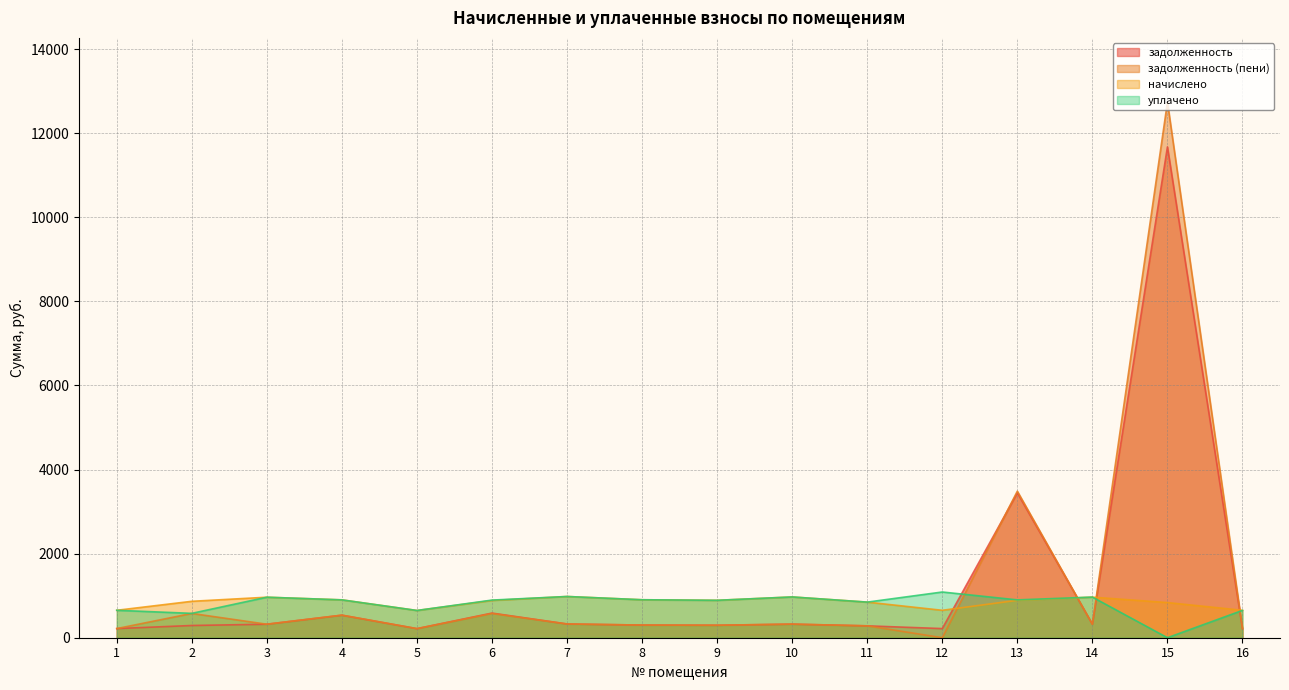

Reading left to right, list all the values displayed in this chart.

задолженность: 217.4	290.9	321.1	535.8	216.0	585.8	326.9	301.0	296.6	323.3	282.2	217.5	3443.8	321.7	11672.5	214.9
задолженность (пени): 217.4	577.4	321.1	536.9	216.0	576.4	326.9	301.0	296.6	323.3	282.2	0.0	3485.0	321.5	12736.6	217.4
начислено: 652.3	866.2	963.4	900.7	648.0	885.6	980.6	902.9	889.9	969.8	846.7	652.3	889.9	965.5	835.9	652.3
уплачено: 652.3	579.6	963.4	900.0	648.0	895.0	980.6	902.9	889.9	969.8	846.7	1087.3	900.0	965.7	0.0	649.8